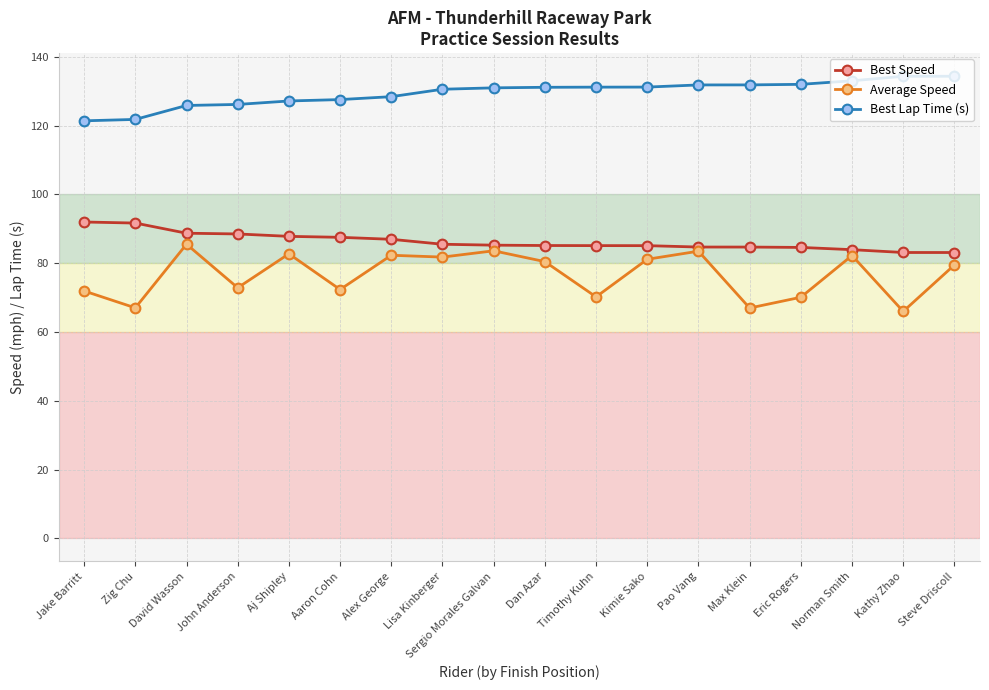

The value of Best Speed at Kimie Sako is 85.1. True or false?

True